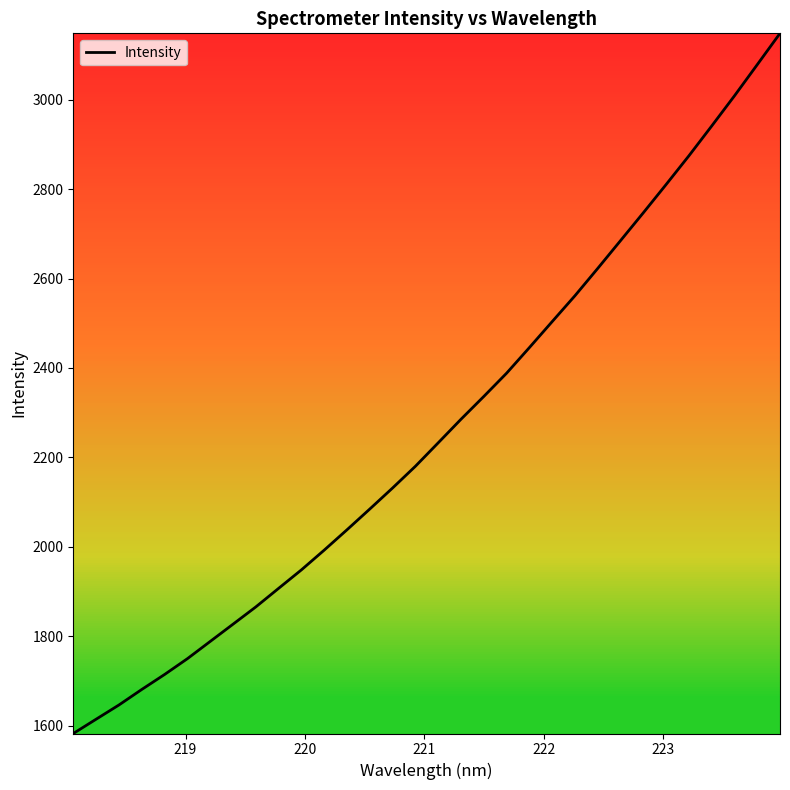

What is the difference between the maximum and minimum values?

1566.4